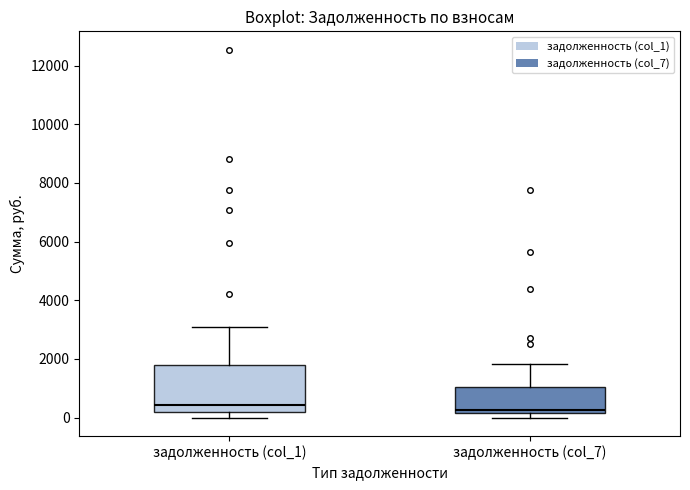

Where is the upper edge of the box for задолженность (col_1) on the y-axis? The values are not printed on the chart, so give them approximately, as read against the axis.

1800